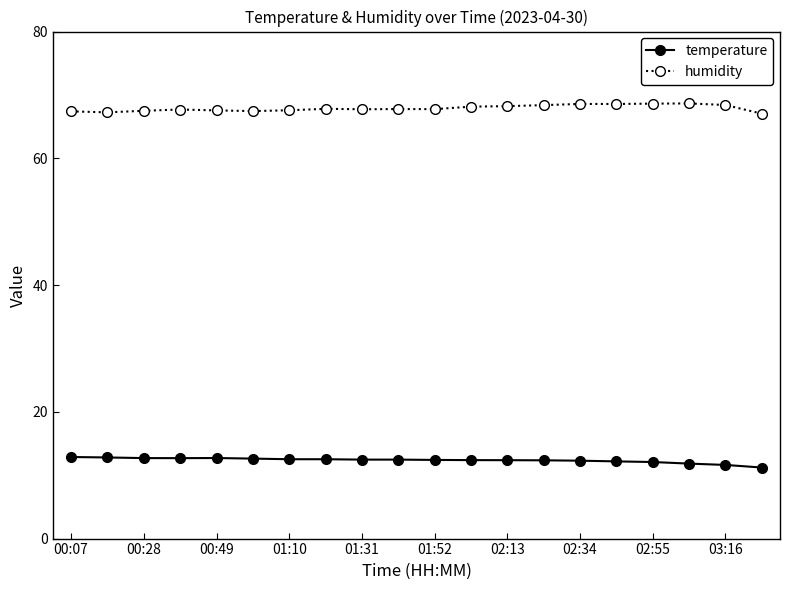

List the series in order of their peak value, highest first.

humidity, temperature